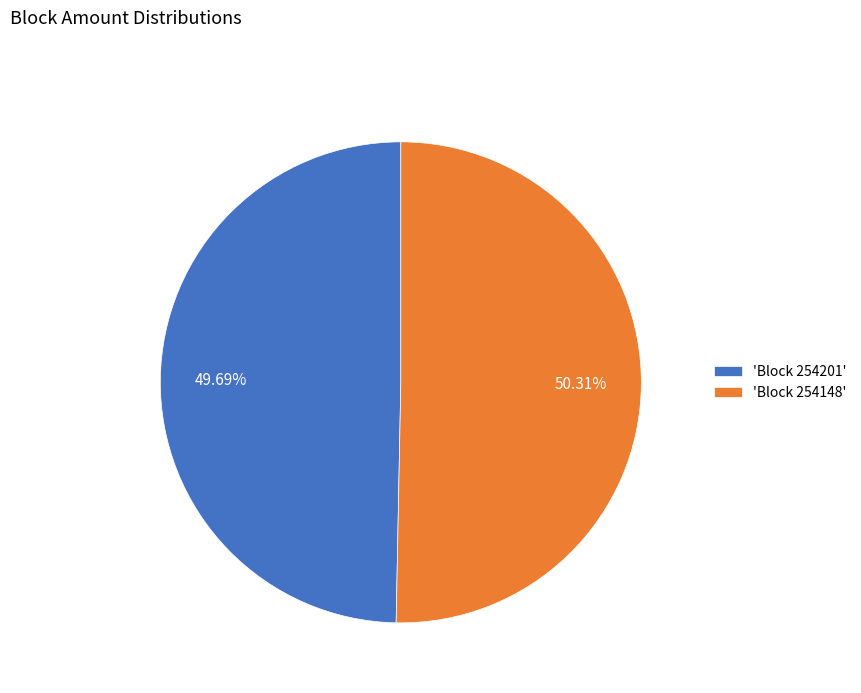

Approximately how many times larger is the value at 'Block 254148' compared to 'Block 254201'?

1.0